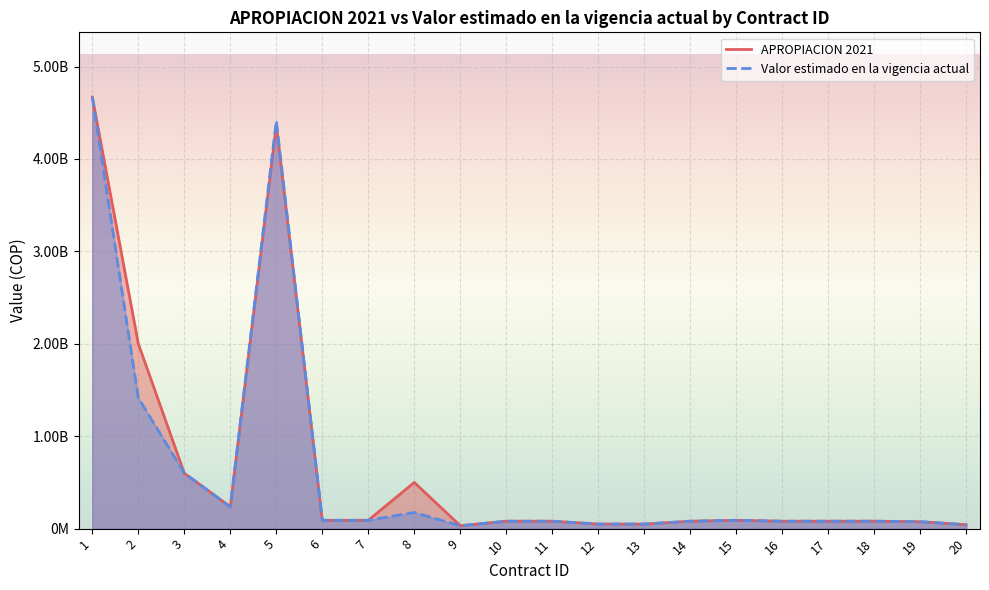

What are all the series names shown in the legend?

APROPIACION 2021, Valor estimado en la vigencia actual